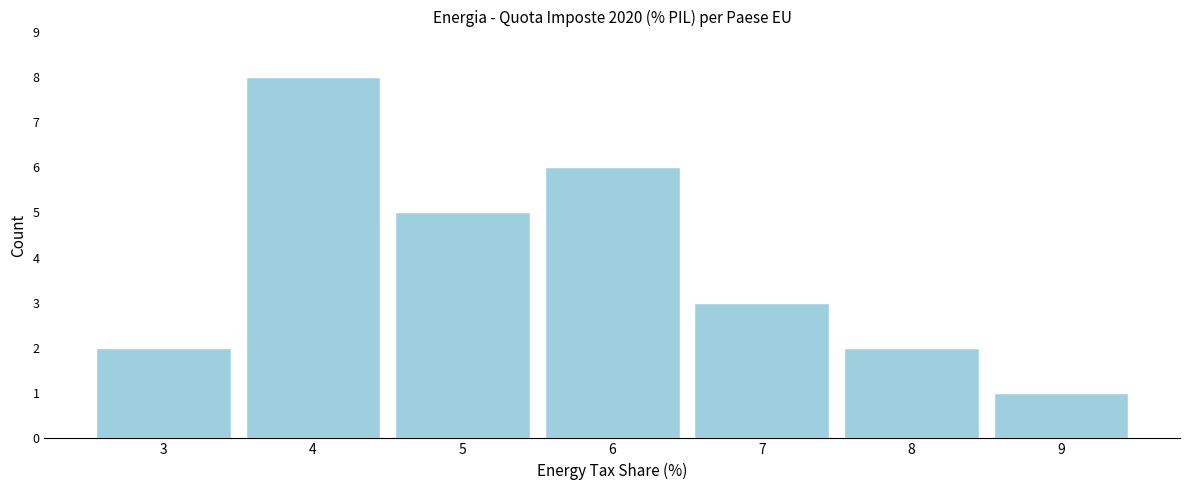

How tall is the bar that spans 4.5 to 5.5 on the x-axis? The values are not printed on the chart, so give them approximately, as read against the axis.

5